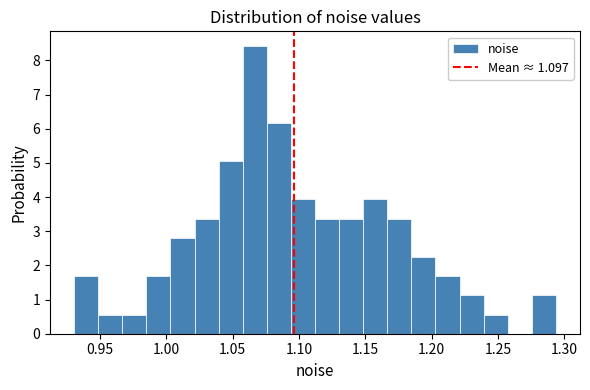

Around what value on the x-axis is the tallest bar? Give the approximate position of its centre, as read against the axis.

1.065